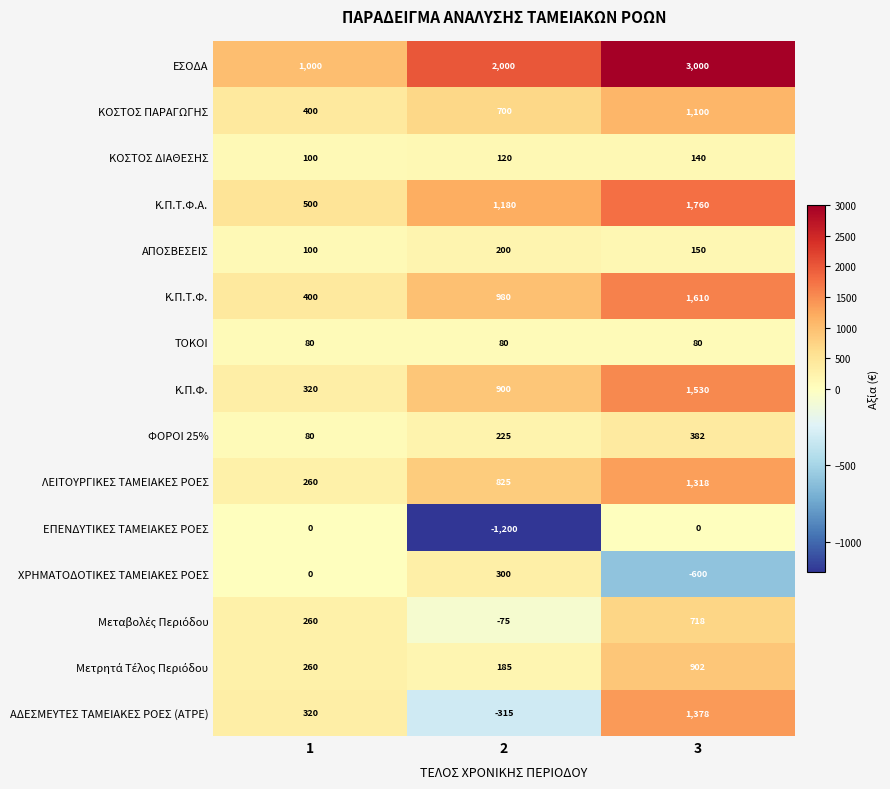

What is the maximum value for ΚΟΣΤΟΣ ΠΑΡΑΓΩΓΗΣ?

1100